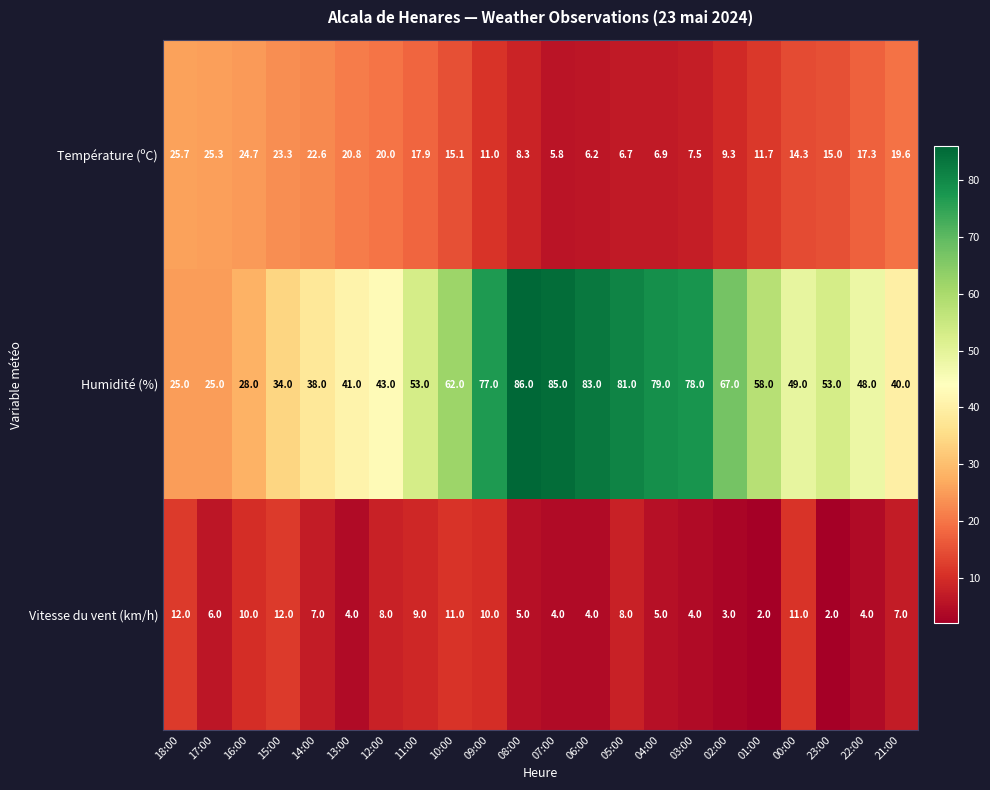

What is the difference between the maximum and minimum values in the Vitesse du vent (km/h) series?

10.0